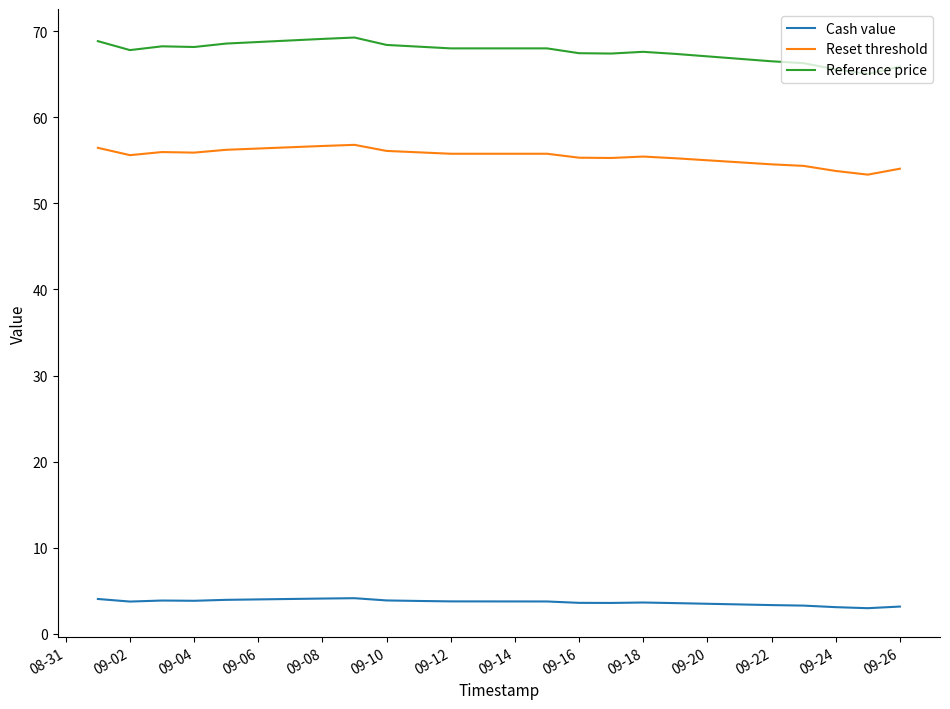

True or false: Cash value and Reset threshold intersect in this chart.

False